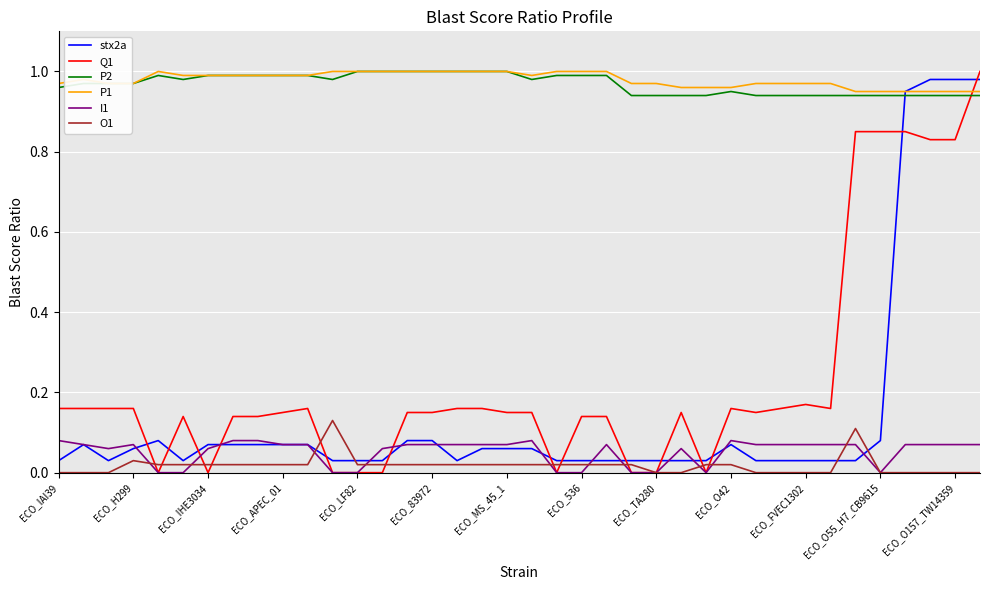

True or false: P2 and O1 intersect in this chart.

False